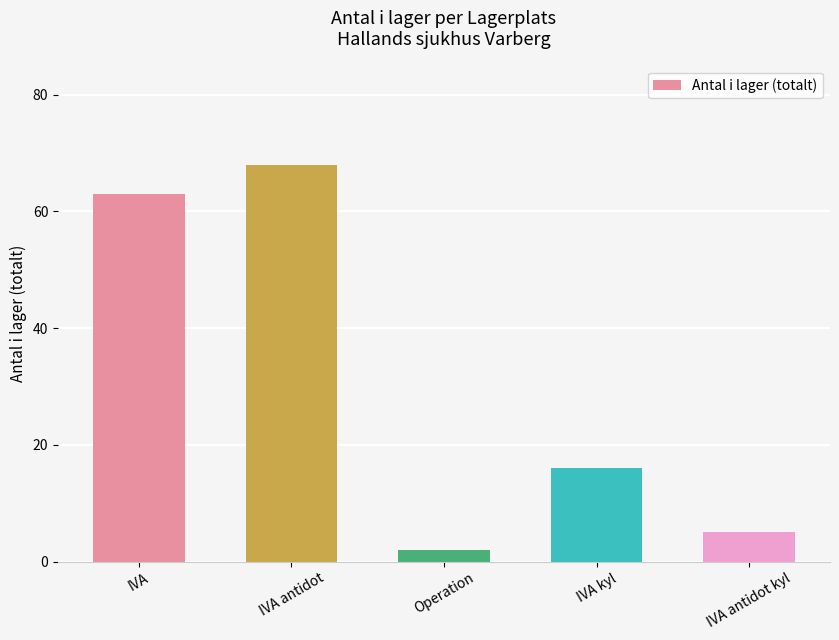

Which has a higher value, Operation or IVA antidot kyl?

IVA antidot kyl